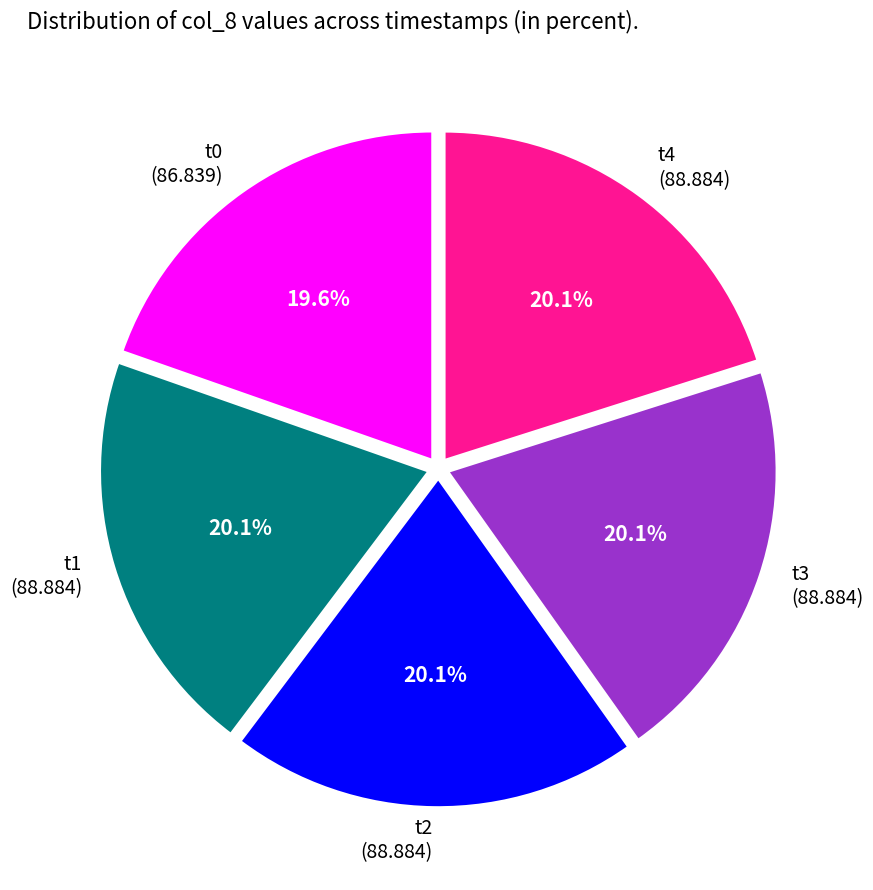

Count the number of slices in the pie.

5